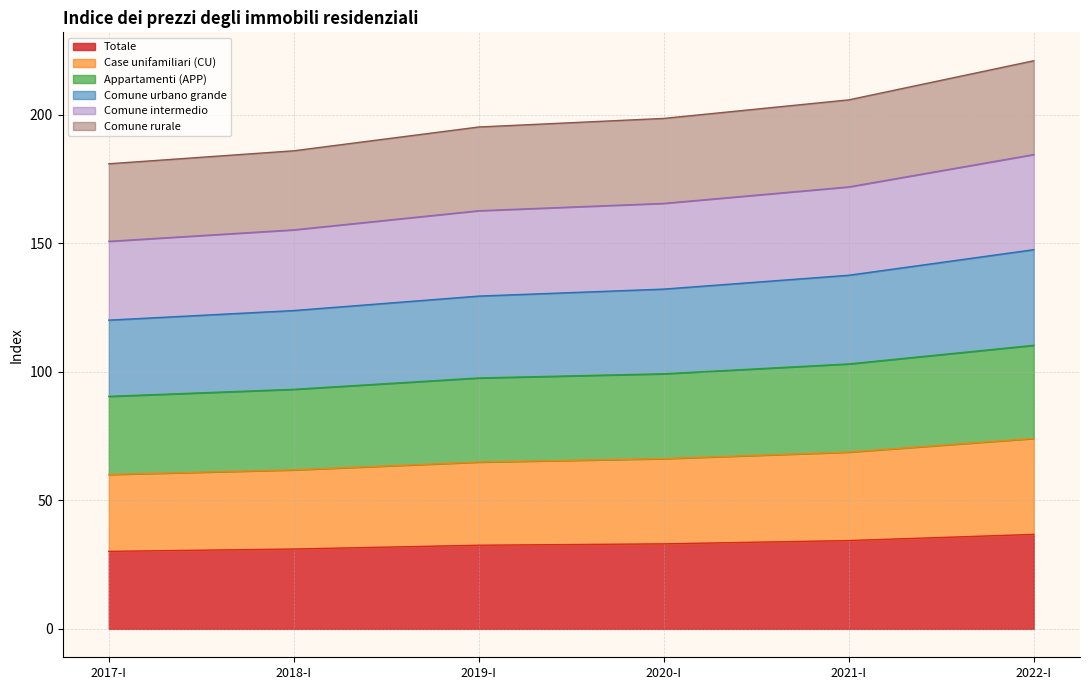

True or false: Comune rurale and Comune intermedio cross at least once.

False